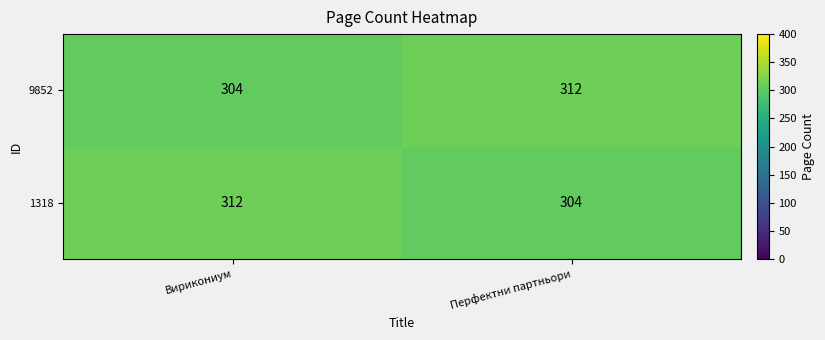

What is the highest value of the 9852 series?

312